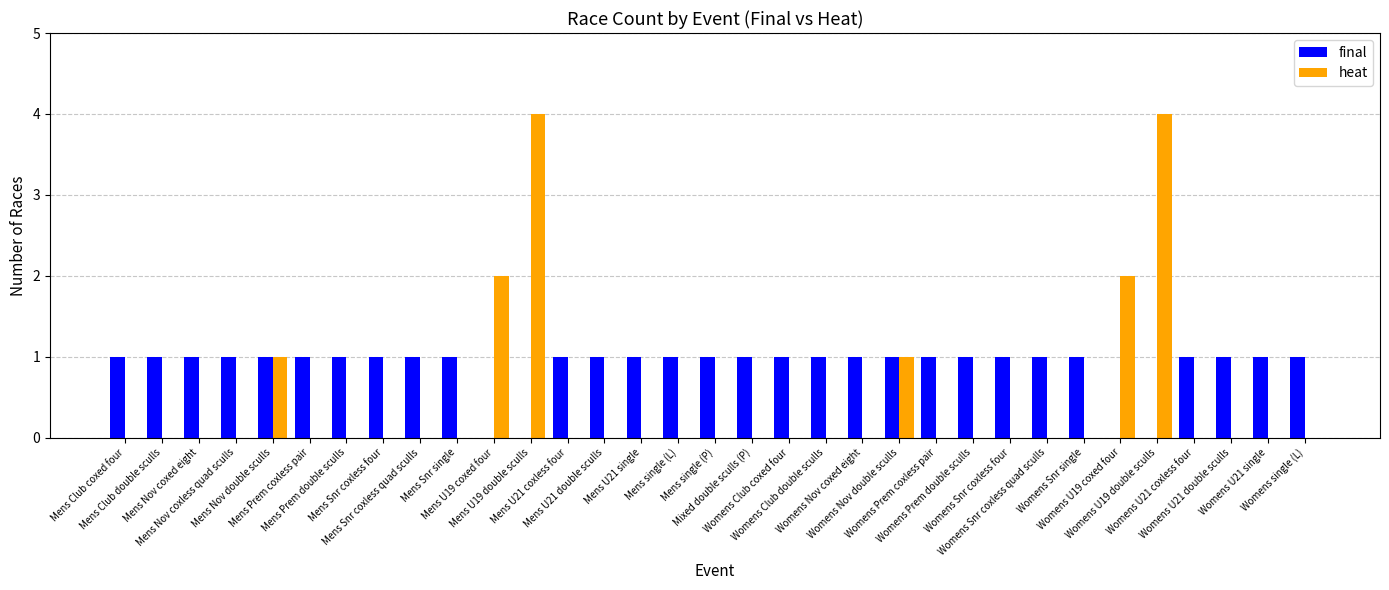

What is the sum of all heat values?

14